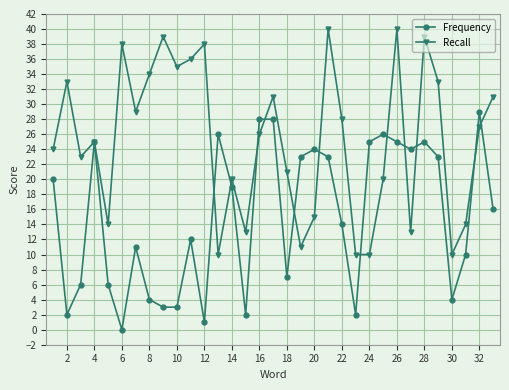

List the series in order of their peak value, lowest first.

Frequency, Recall